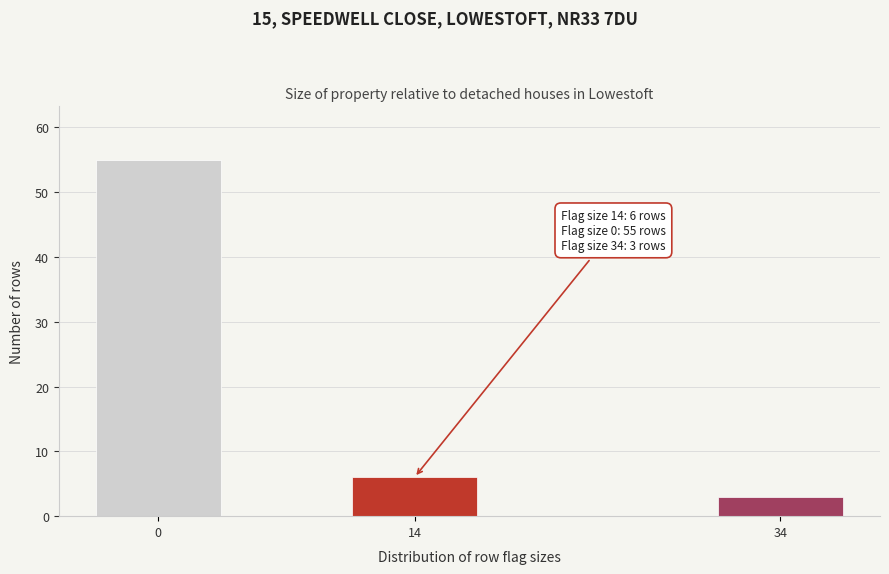

Reading right to left, what are all the values shown in this chart?

3	6	55